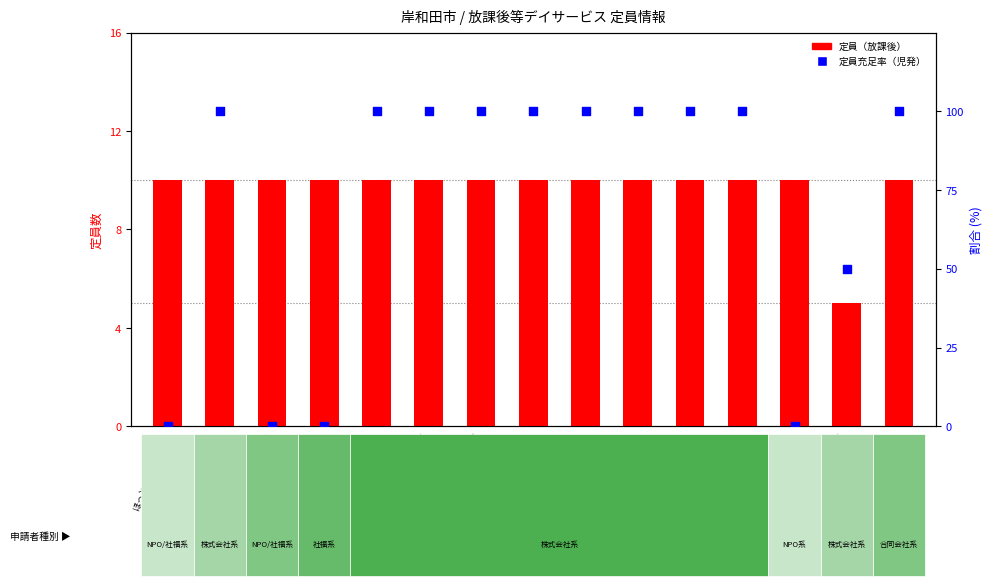

Which series has the widest spread of Y values?

定員充足率（児発）